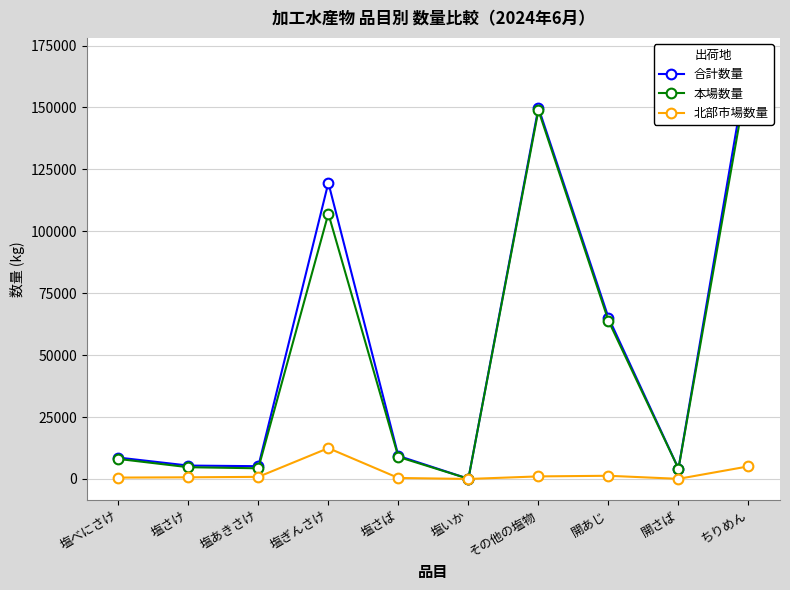

True or false: 合計数量 and 北部市場数量 intersect in this chart.

False